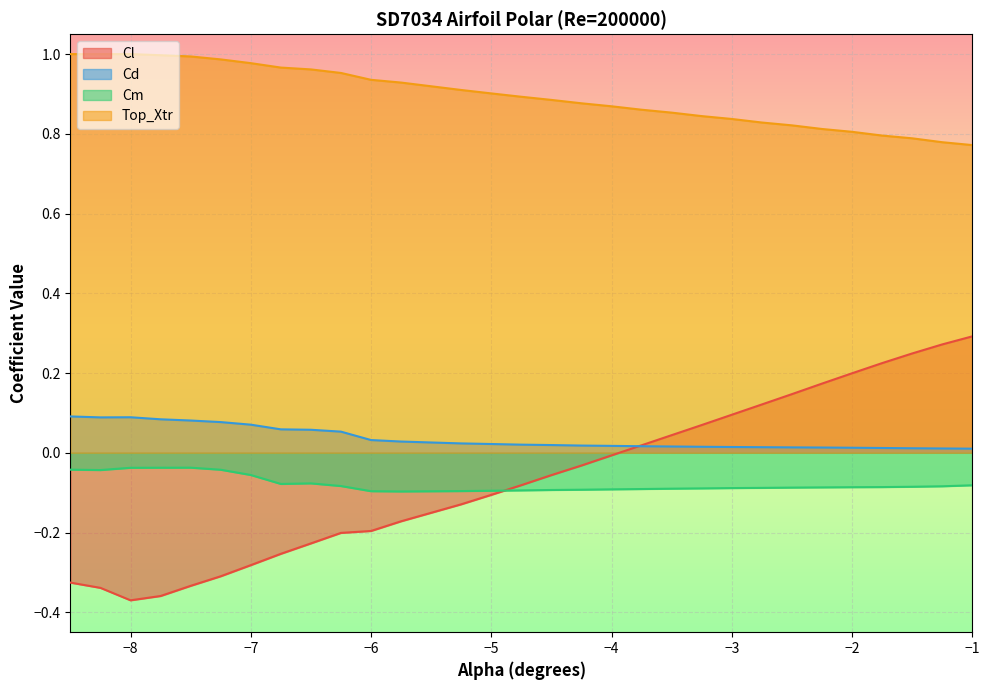

True or false: Top_Xtr and Cl intersect in this chart.

False